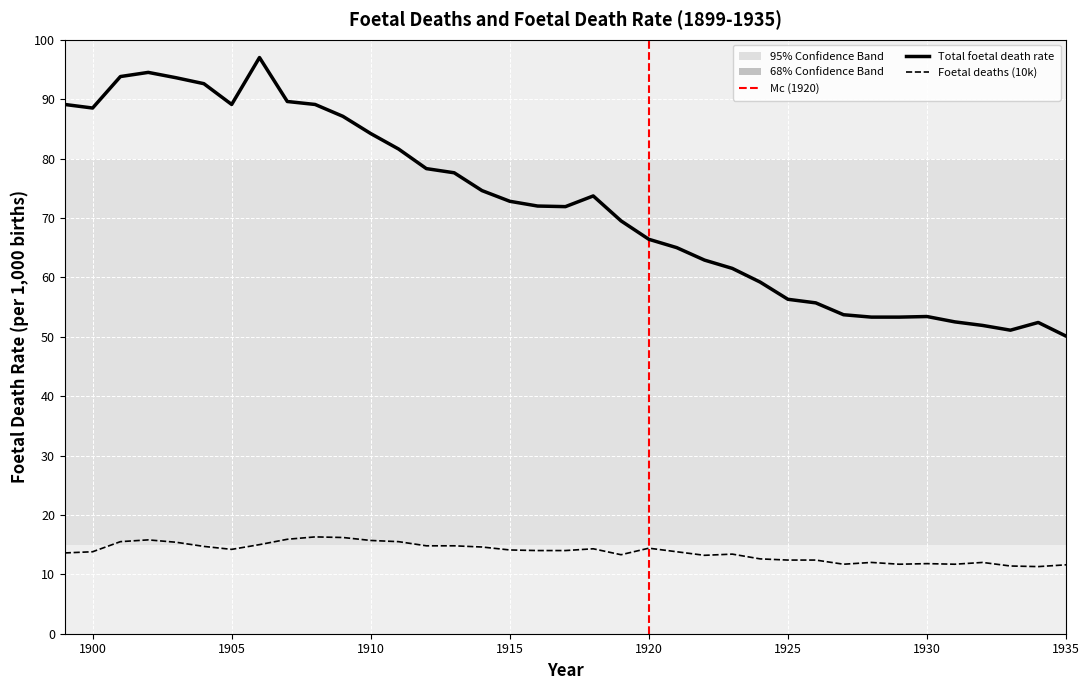

What is the minimum value for Total foetal death rate?

50.1